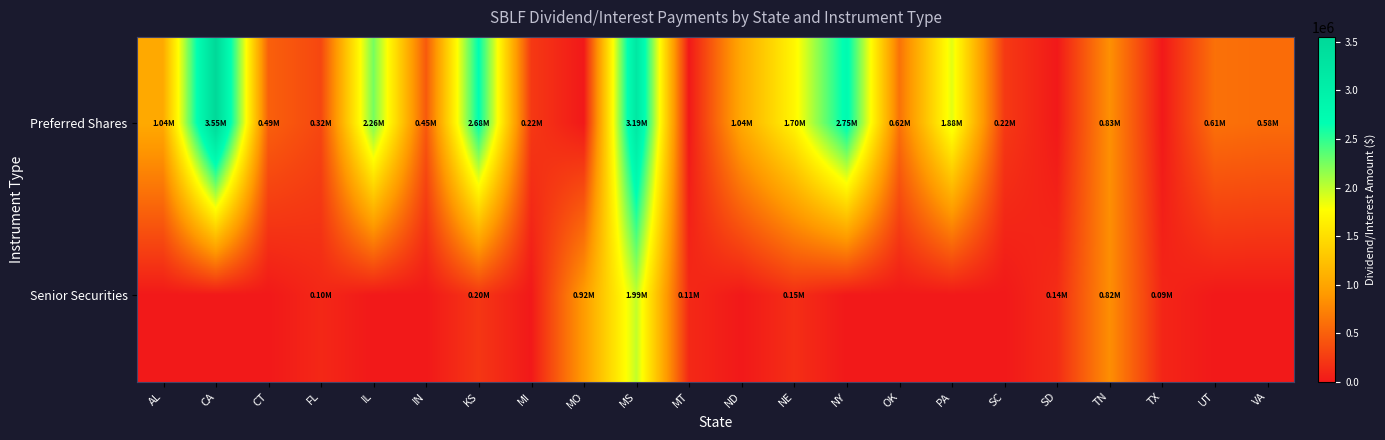

Which label corresponds to the largest value in the chart?

CA